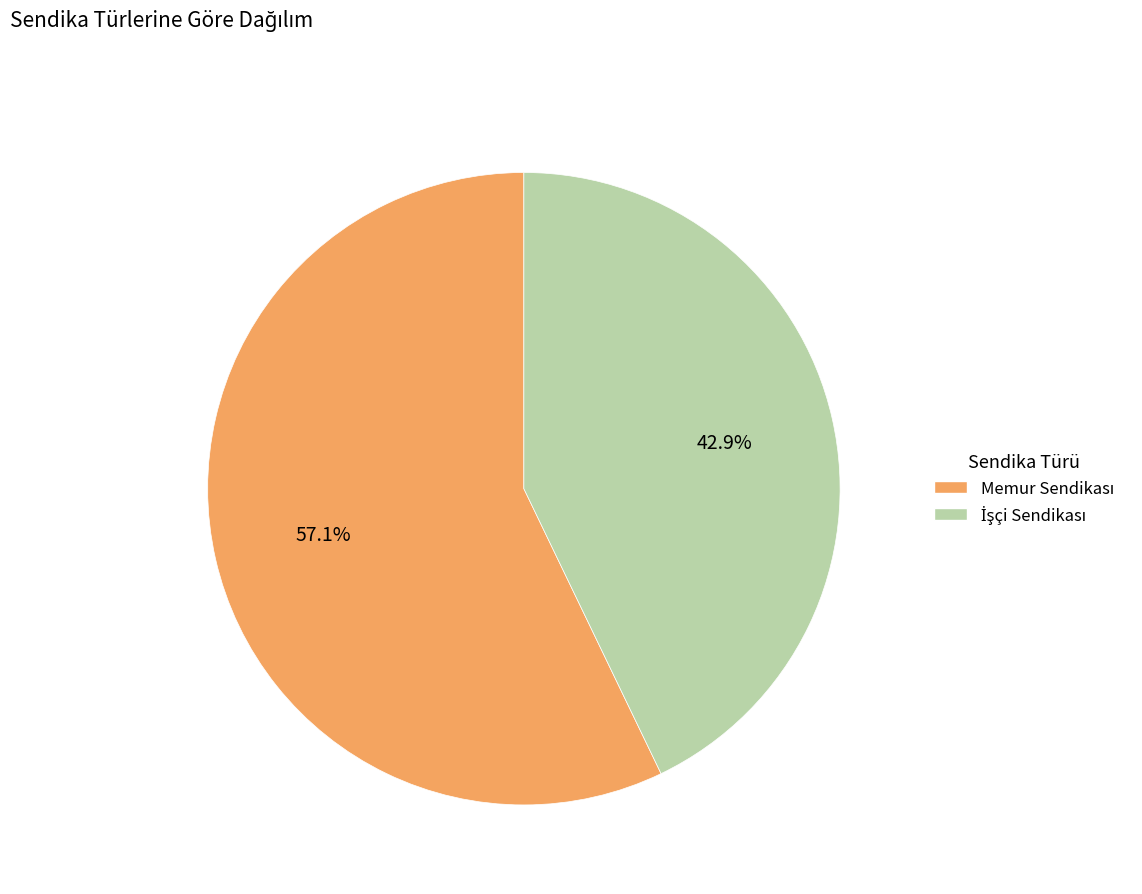

Is there a majority slice in this chart?

Yes